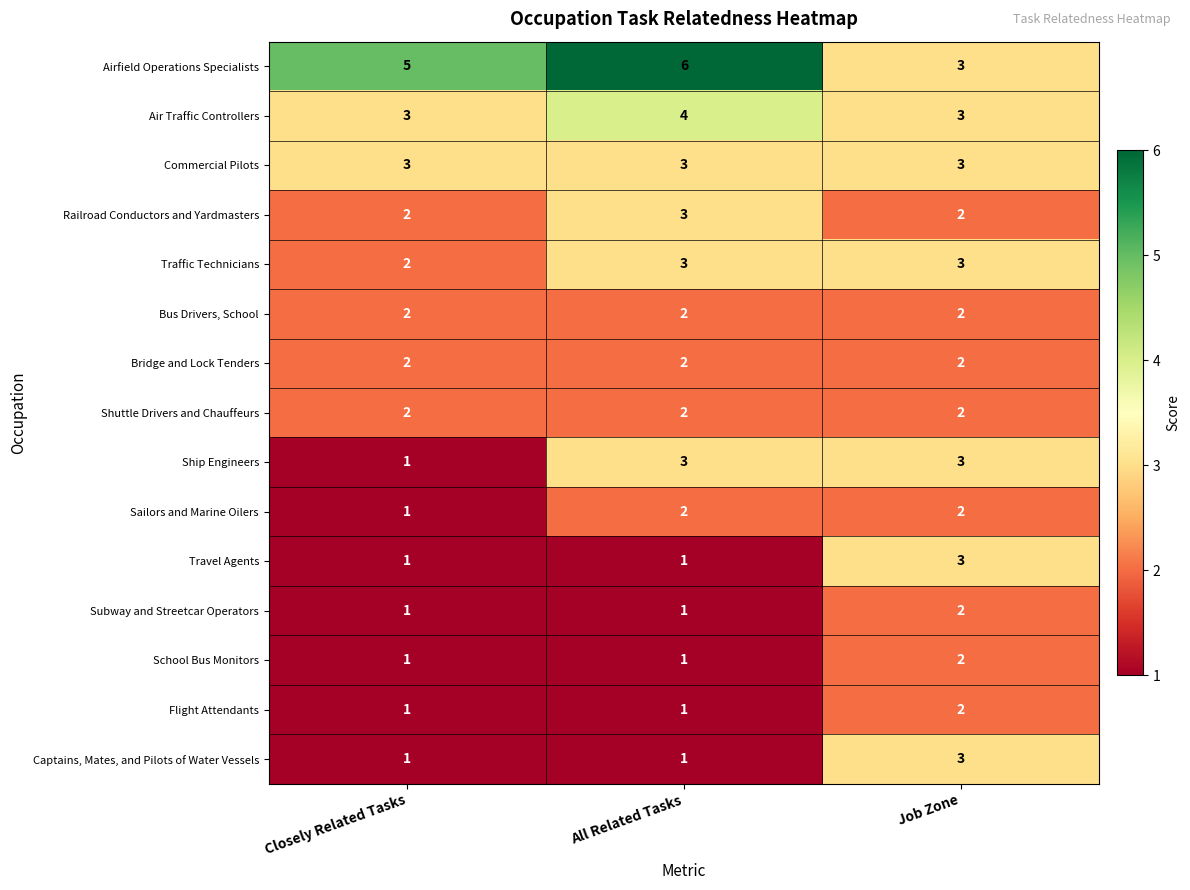

The value of Traffic Technicians at Job Zone is 5. True or false?

False